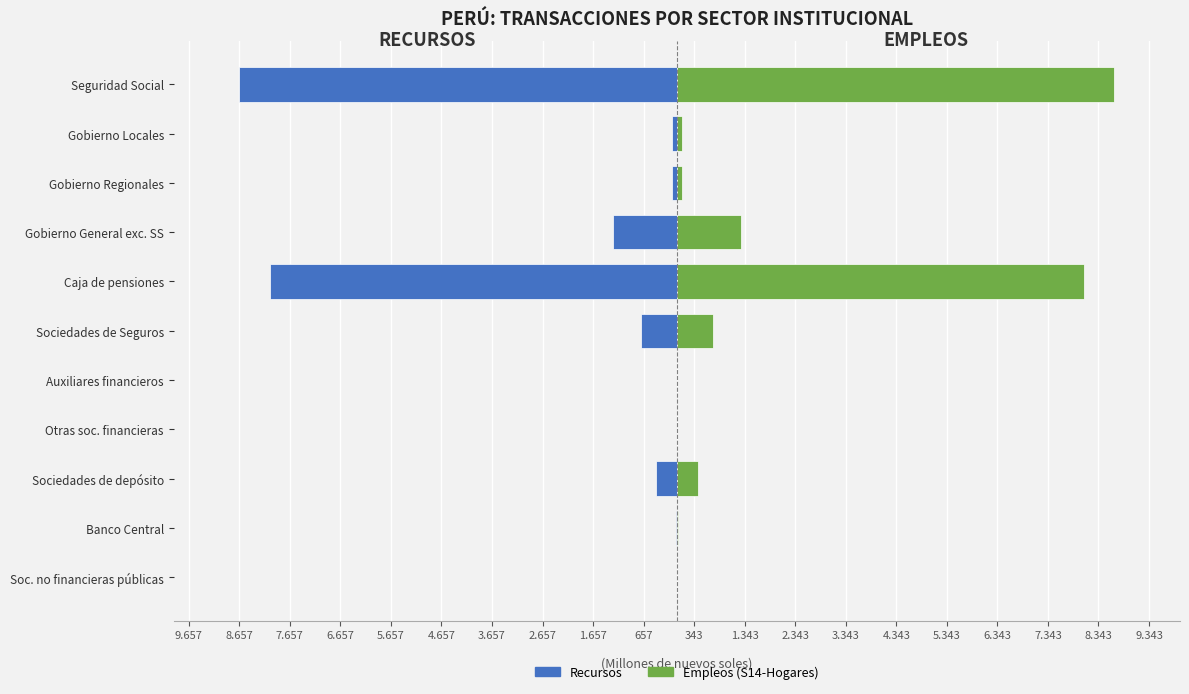

How many values in the Empleos (S14-Hogares) series exceed 101?

5